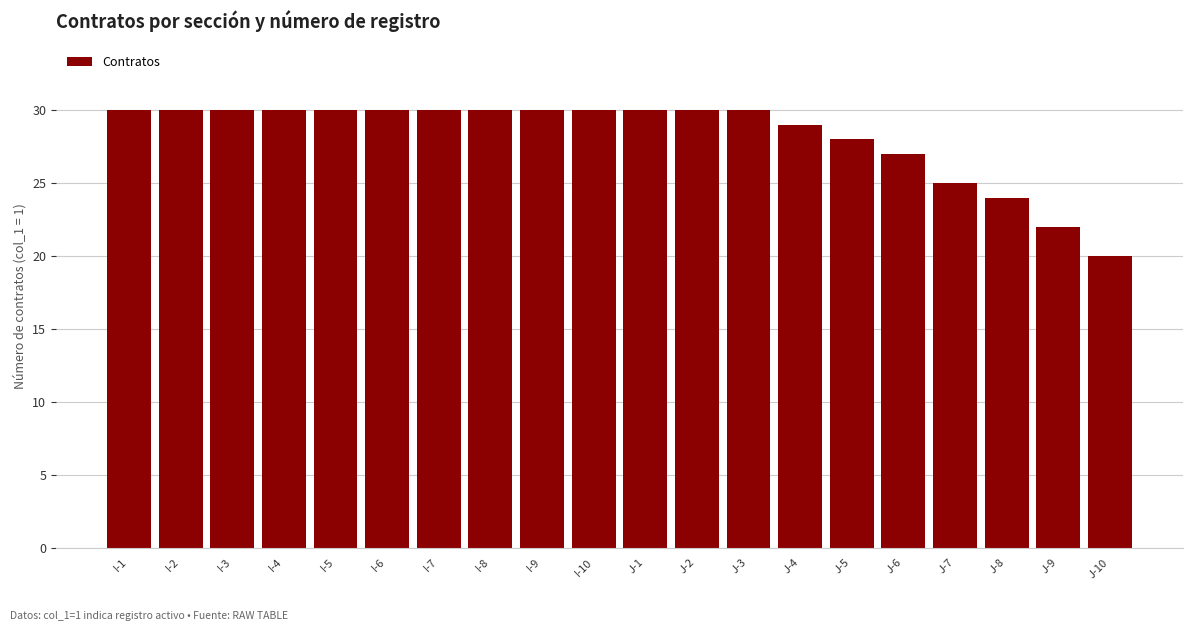

What is the minimum value shown in the chart?

20